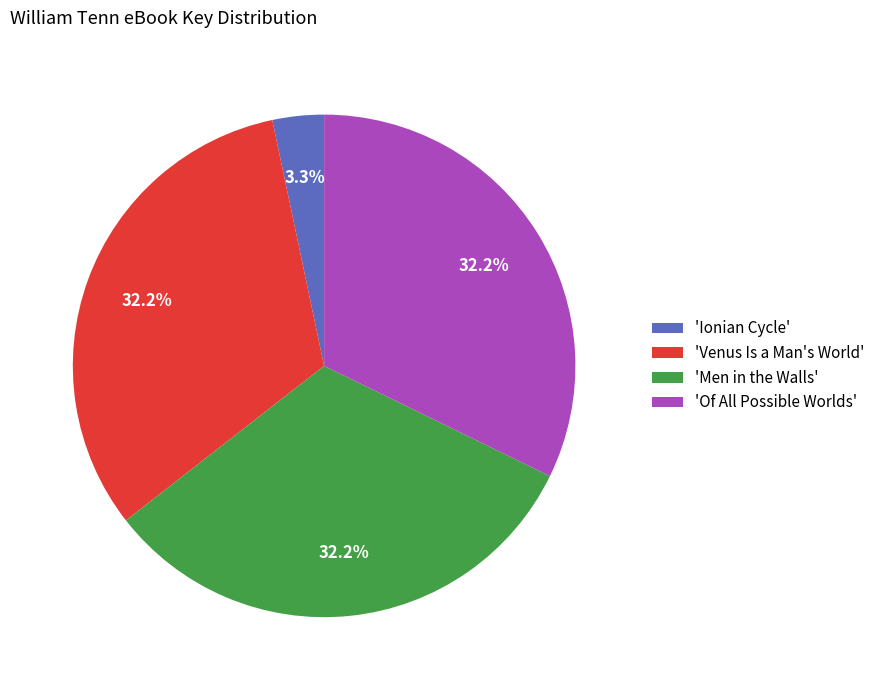

Is there a majority slice in this chart?

No